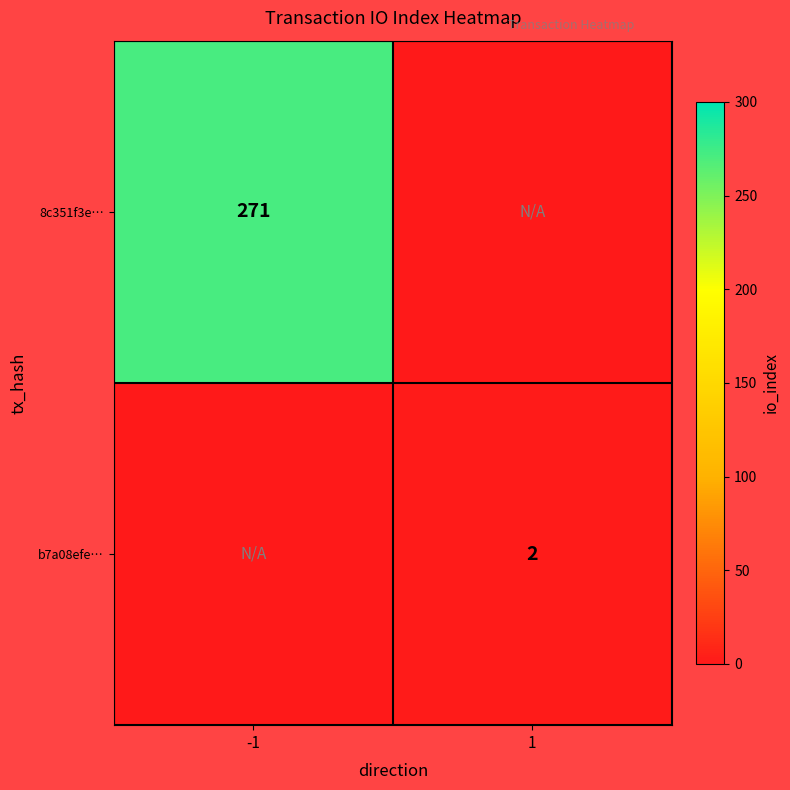

The value of 8c351f3e… at -1 is 110. True or false?

False